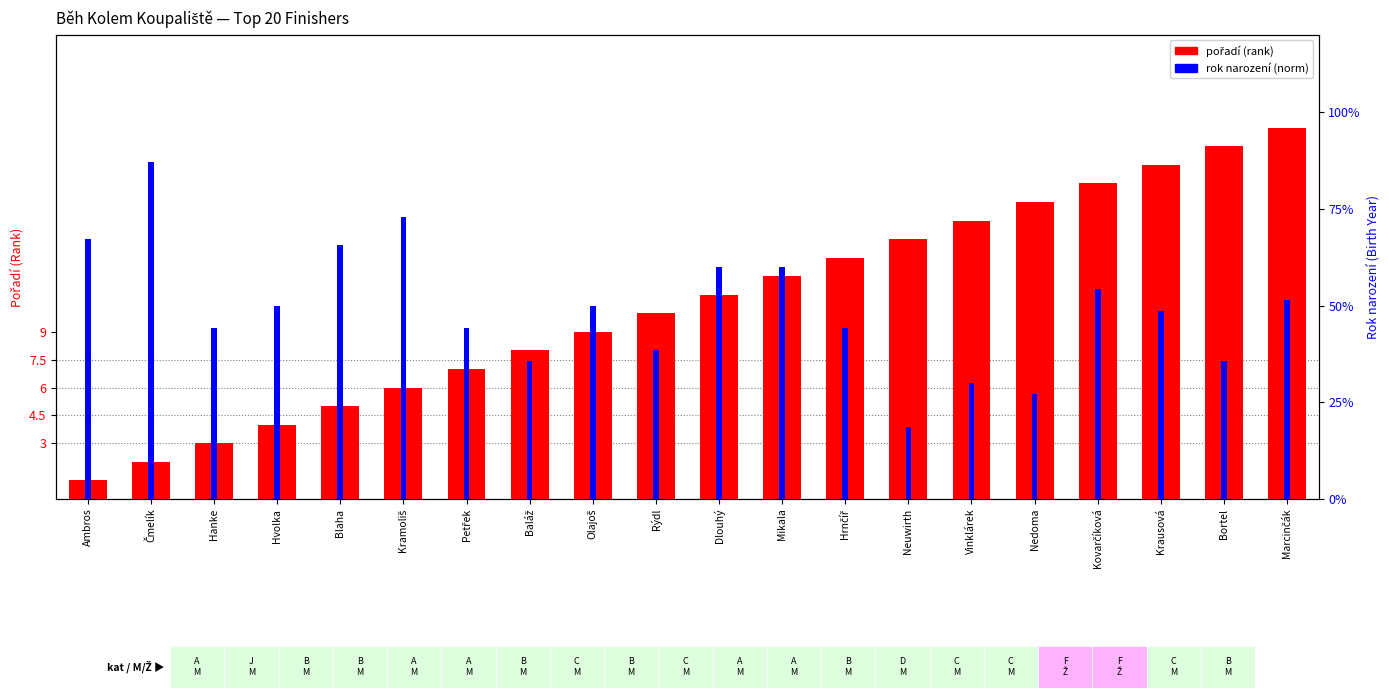

Which series has the widest spread of values?

rok (birth year norm)